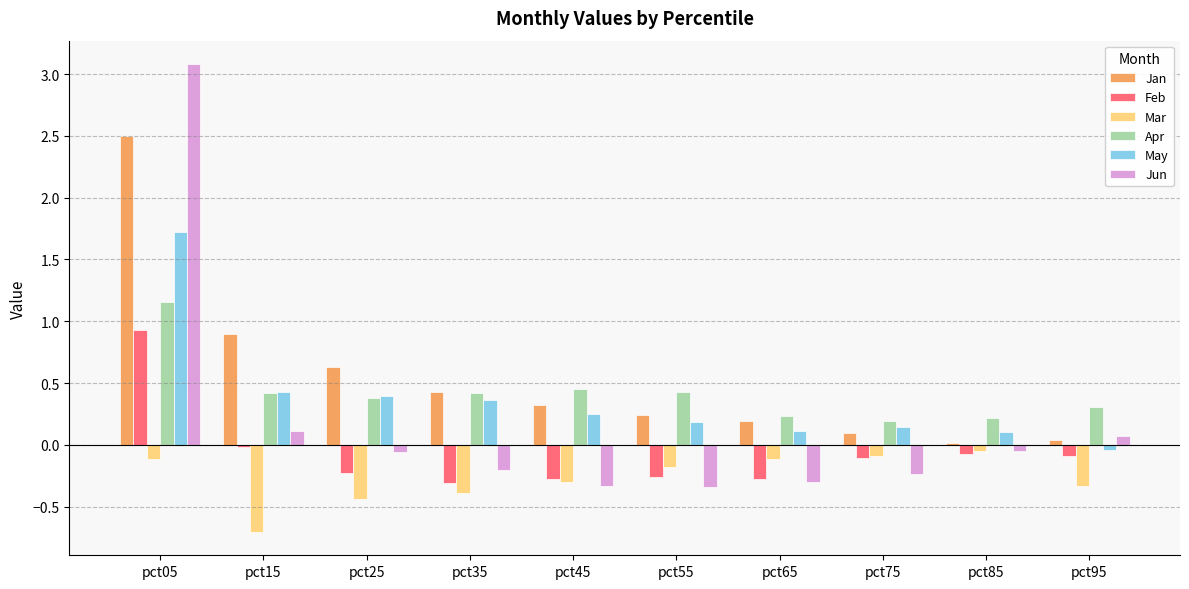

How many data points does each series have?

10